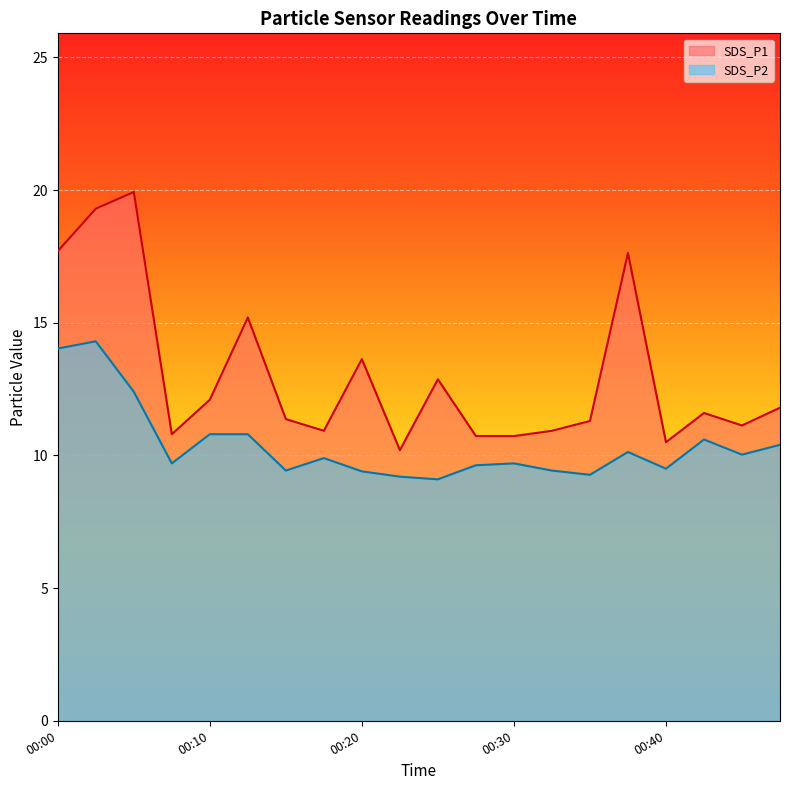

Rank the categories by SDS_P2 value from highest to lowest.

00:03, 00:00, 00:05, 00:10, 00:12, 00:42, 00:47, 00:37, 00:44, 00:17, 00:08, 00:30, 00:27, 00:40, 00:15, 00:32, 00:20, 00:35, 00:22, 00:25